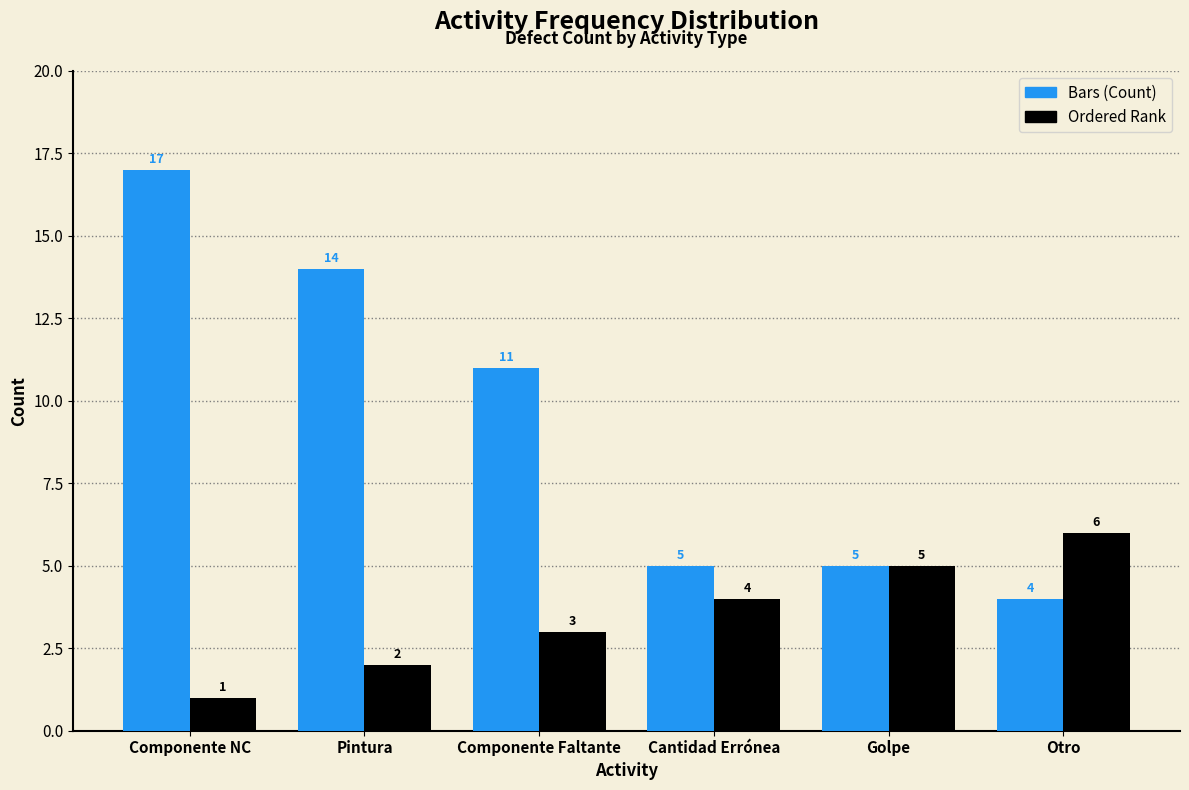

Reading left to right, extract all data points from this chart.

Bars: Componente NC=17	Pintura=14	Componente Faltante=11	Cantidad Errónea=5	Golpe=5	Otro=4
Ordered Rank: Componente NC=1	Pintura=2	Componente Faltante=3	Cantidad Errónea=4	Golpe=5	Otro=6